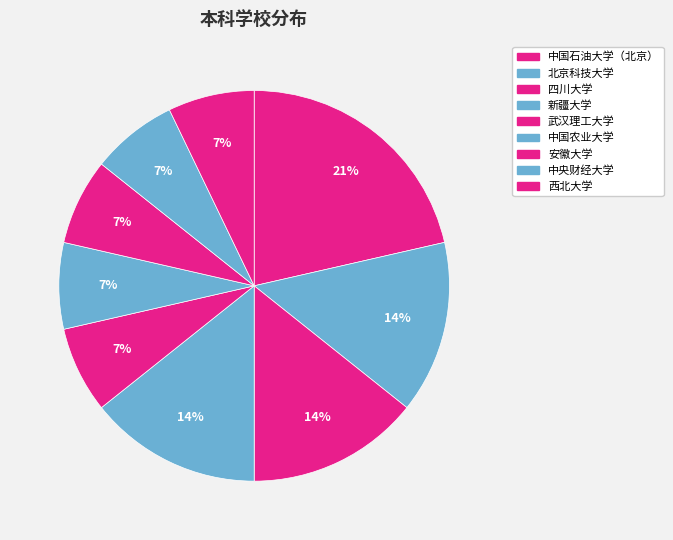

How many slices are in this pie chart?

9